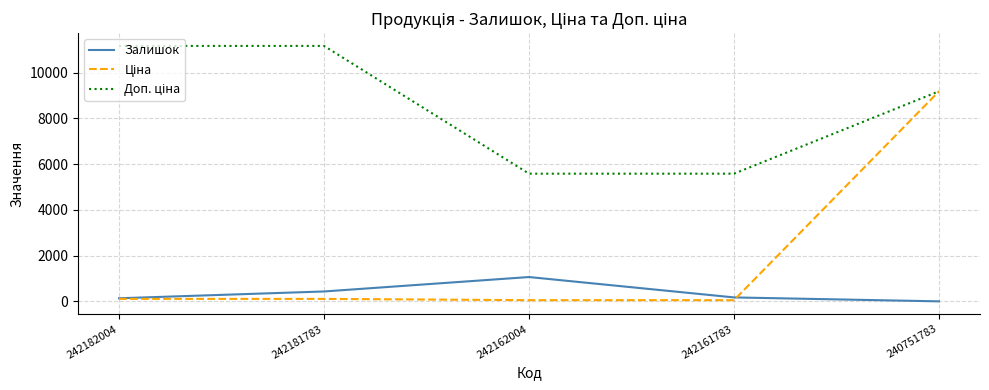

True or false: Залишок has a value of 139.0 at 242182004.

True